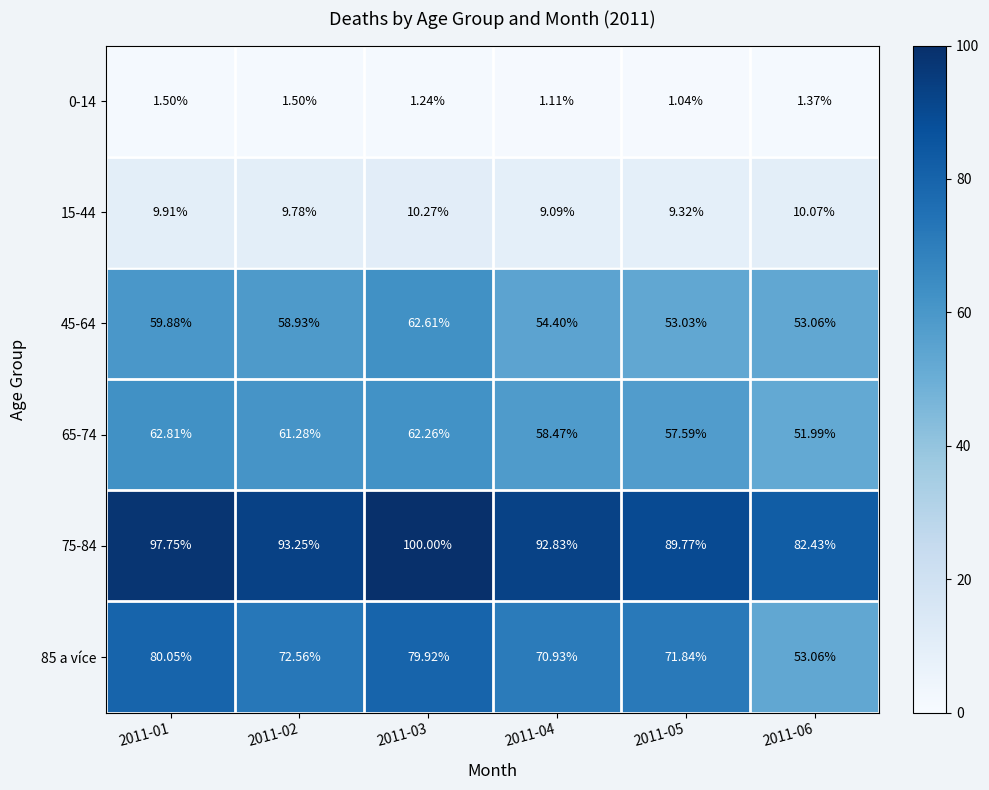

At which category is the sum across all series the highest?

2011-03